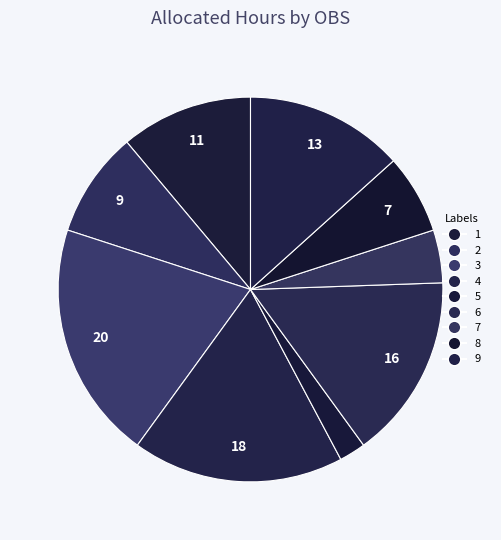

Is there a majority slice in this chart?

No